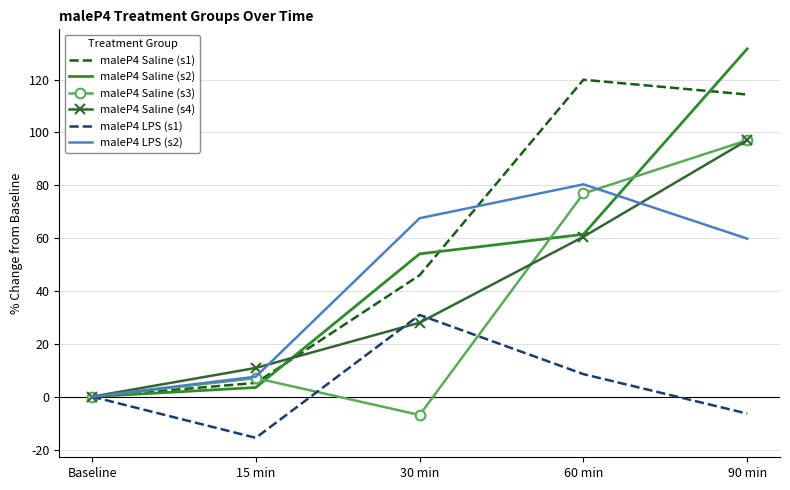

The maleP4 Saline (s2) series shows 54.0 at 30 min. True or false?

True